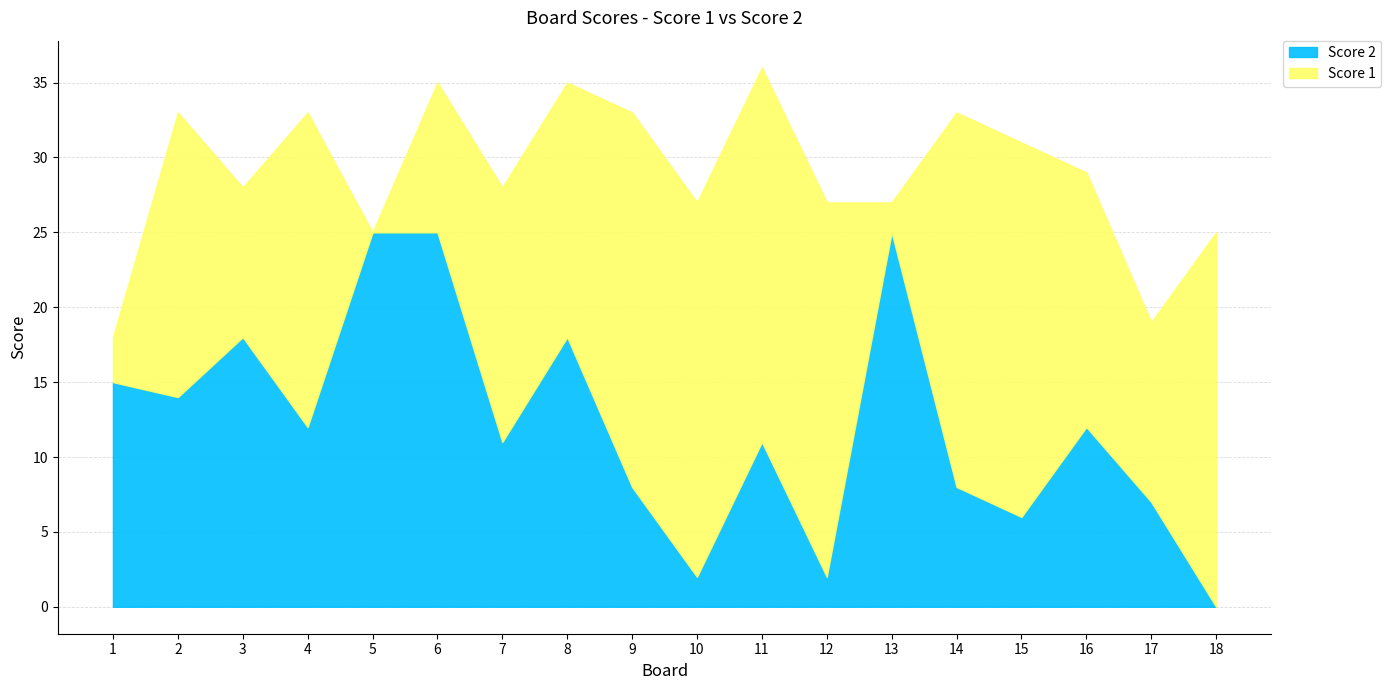

How many lines are shown in the chart?

2